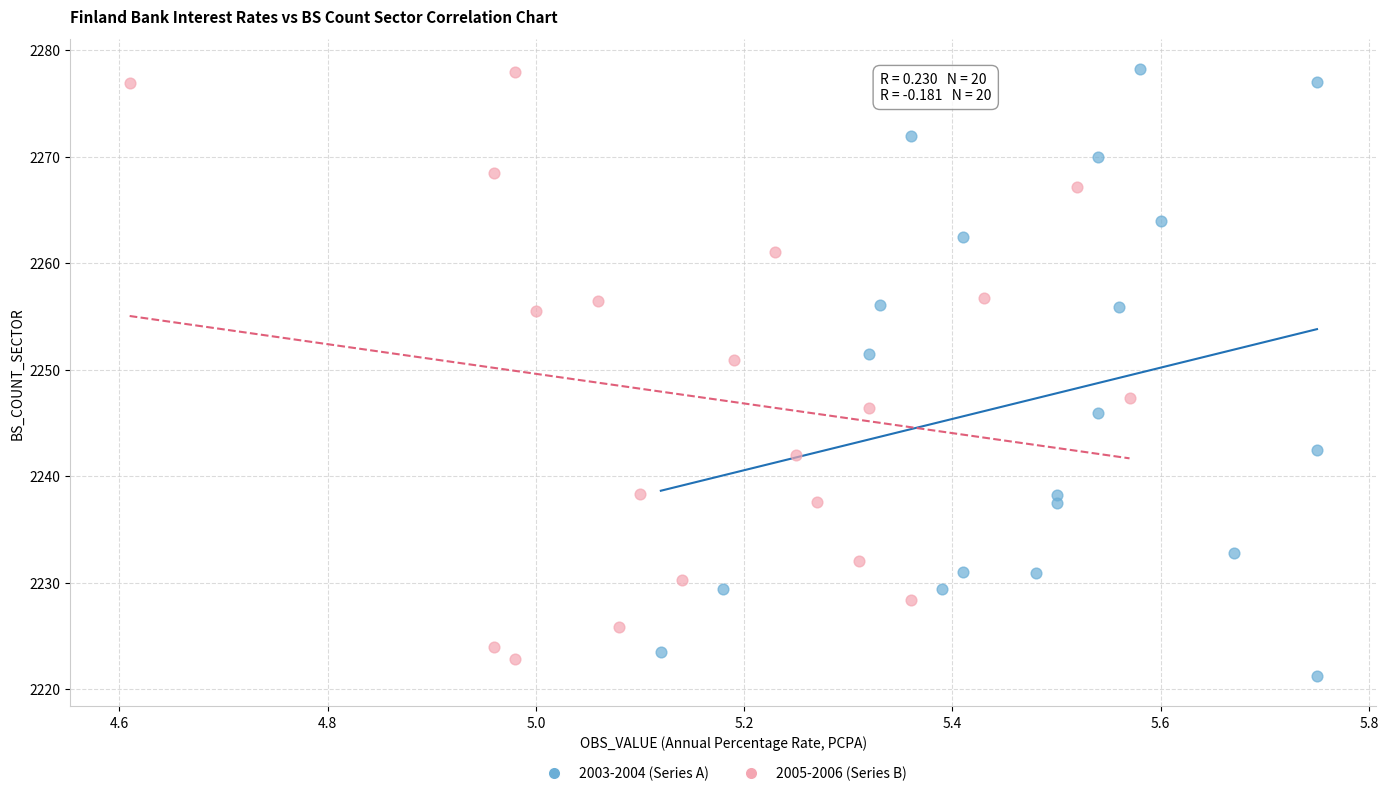

What are all the series names shown in the legend?

2003-2004 (Series A), 2005-2006 (Series B)